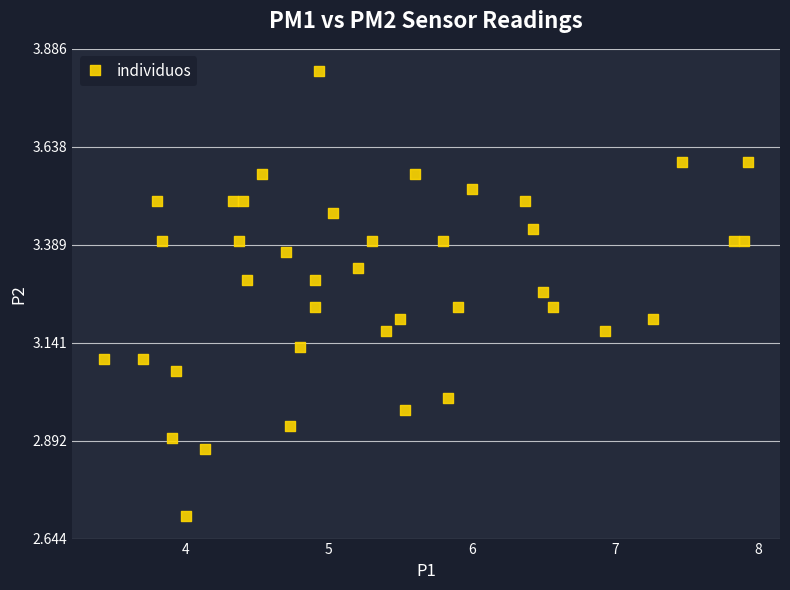

What is the range of X values (max minus min)?

4.5